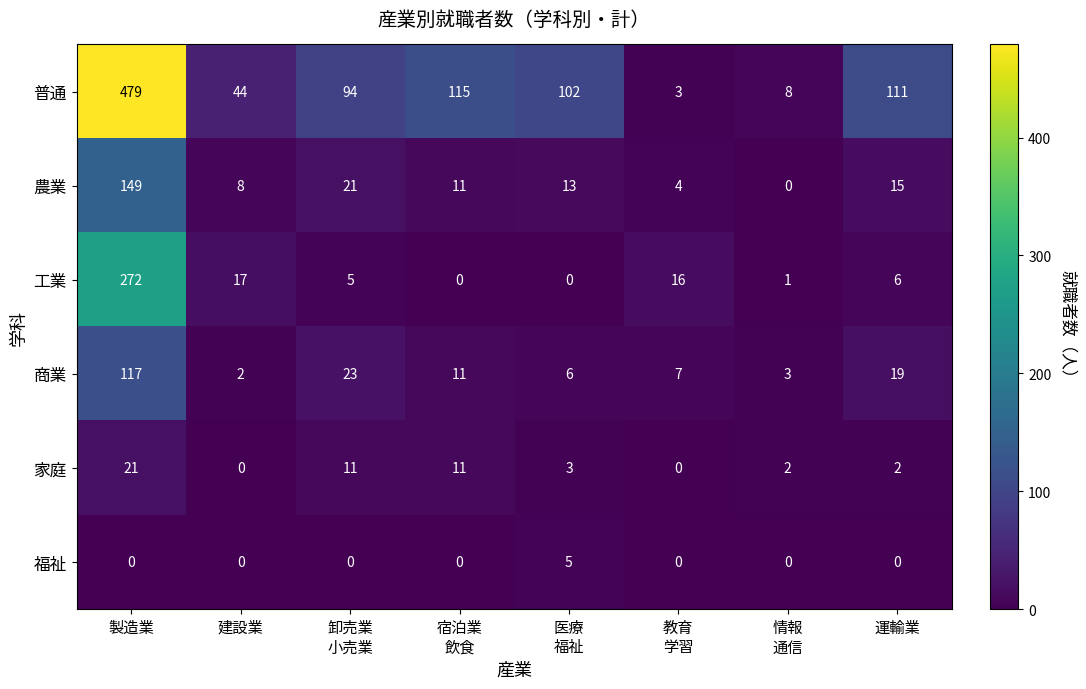

The 商業 series shows 29 at 運輸業. True or false?

False